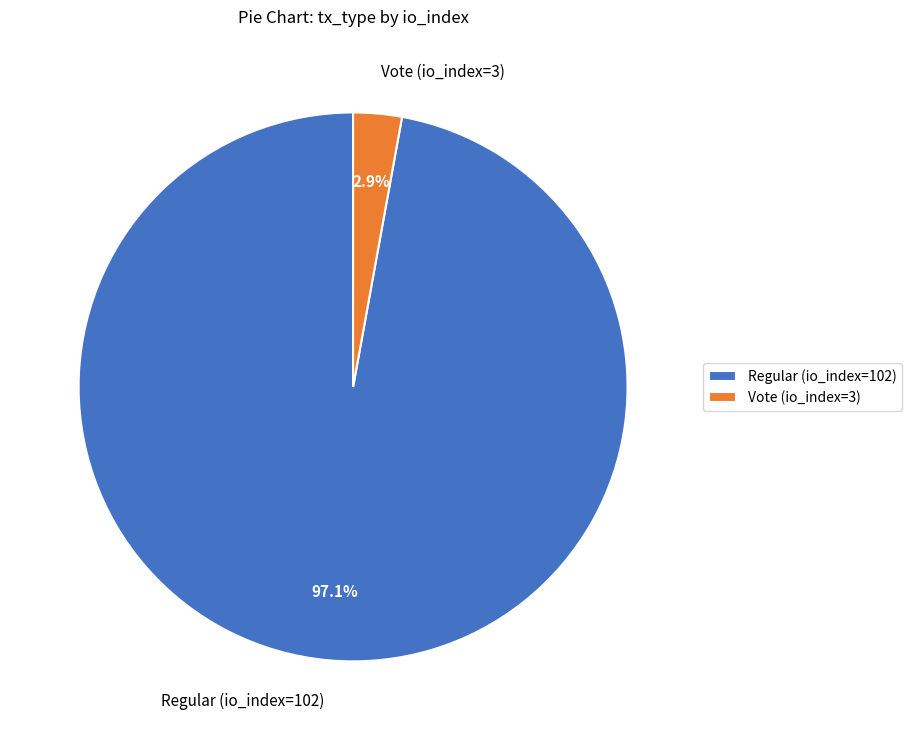

To the nearest percent, what is the difference between the Vote (io_index=3) and Regular (io_index=102) slice percentages?

94%